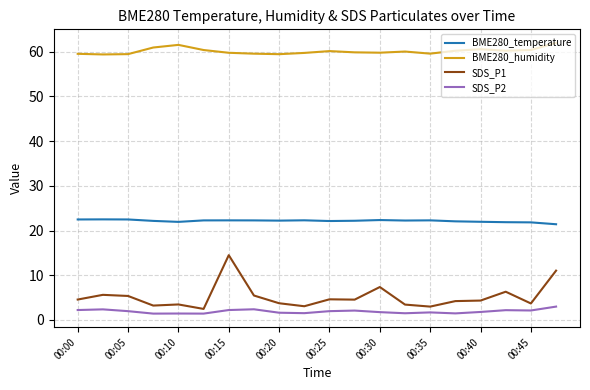

What is the difference between the maximum and minimum values in the SDS_P1 series?

12.0